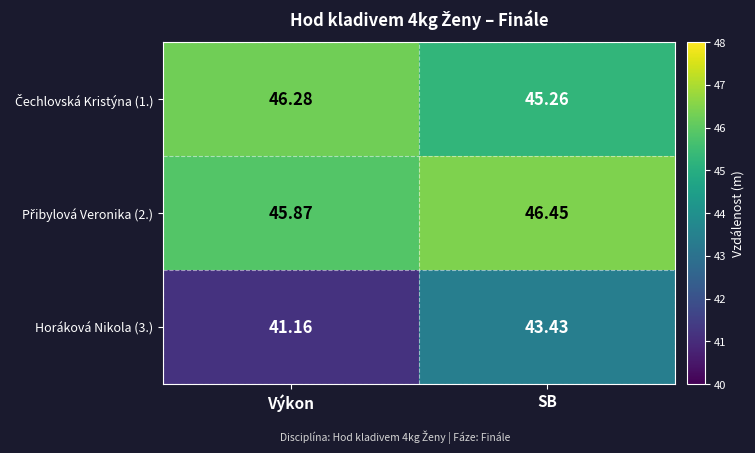

Which category has the lowest value across all series?

Výkon